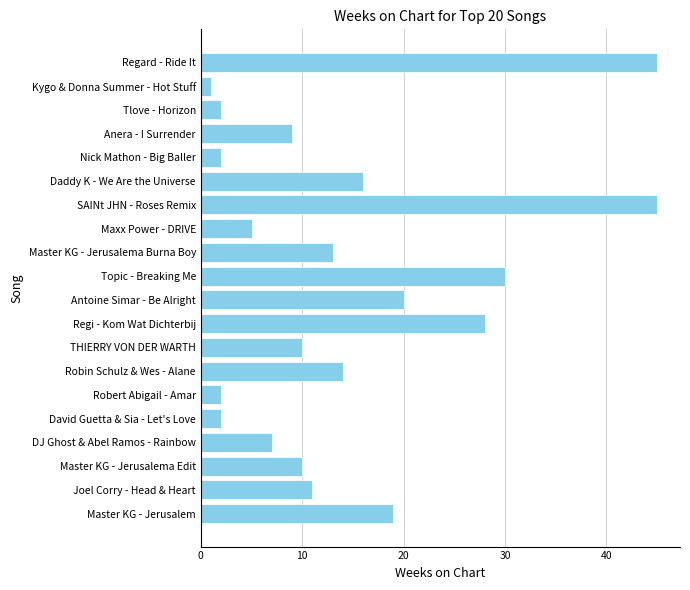

Between THIERRY VON DER WARTH and Regard - Ride It, which is larger?

Regard - Ride It